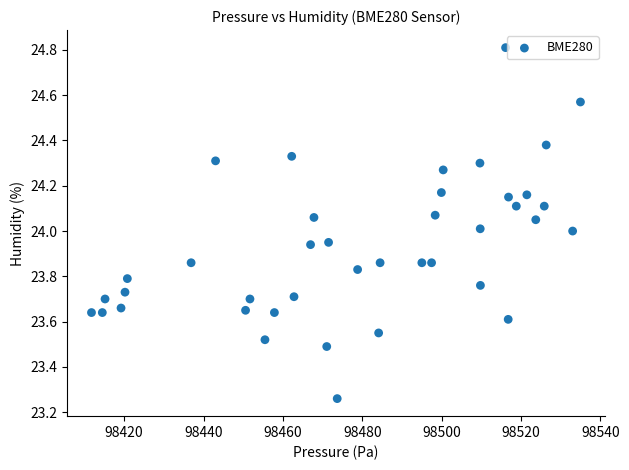

What is the range of X values (max minus min)?

123.2